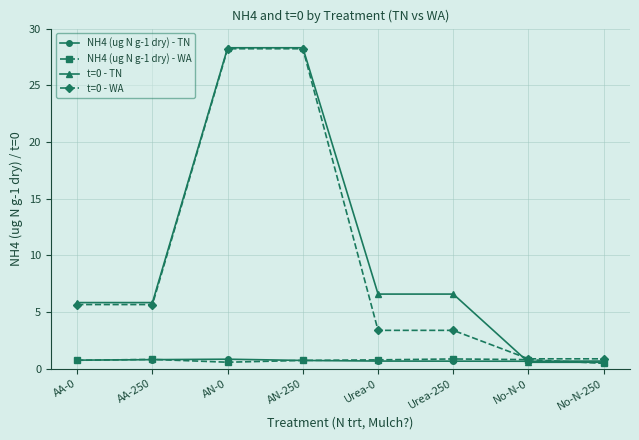

Where does the t=0 - WA series first go above 5?

AA-0